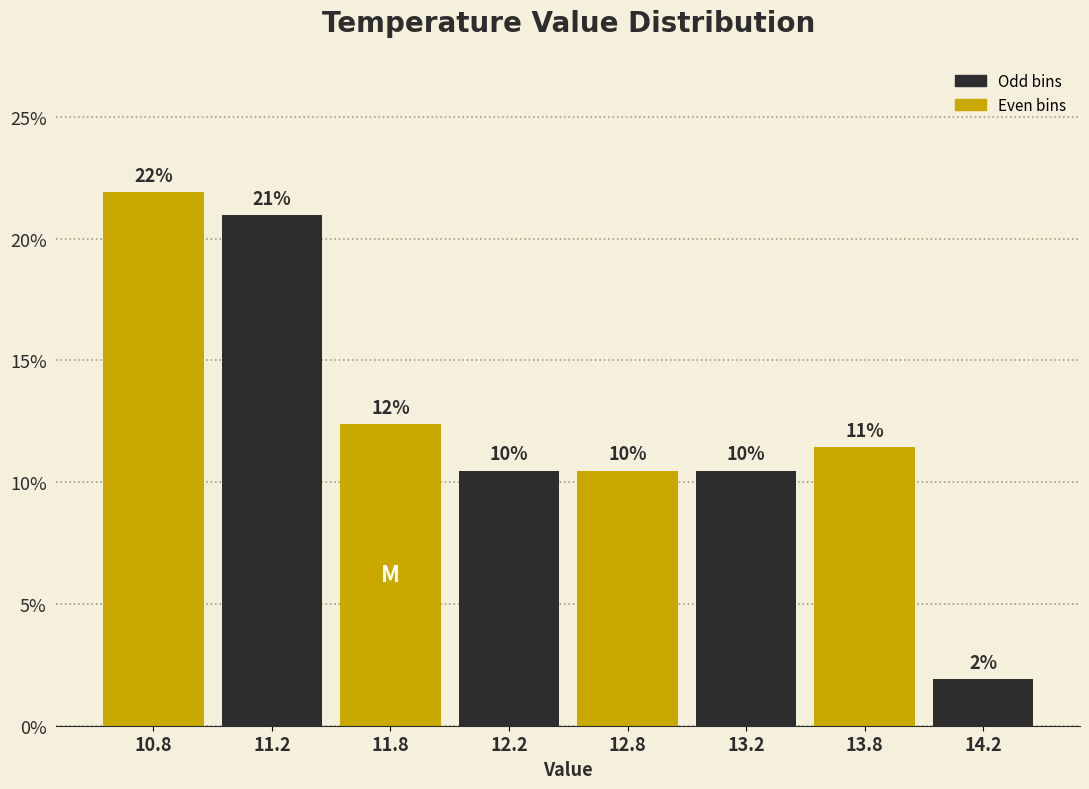

How many bars are there in total?

8